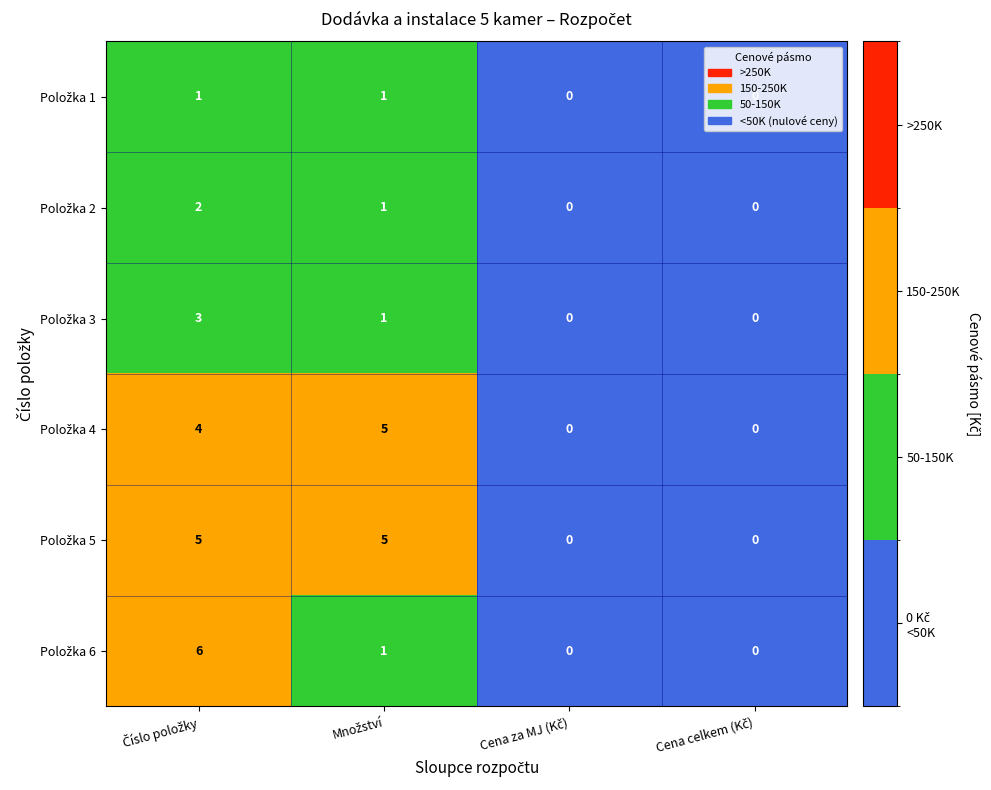

What is the greatest value displayed?

6